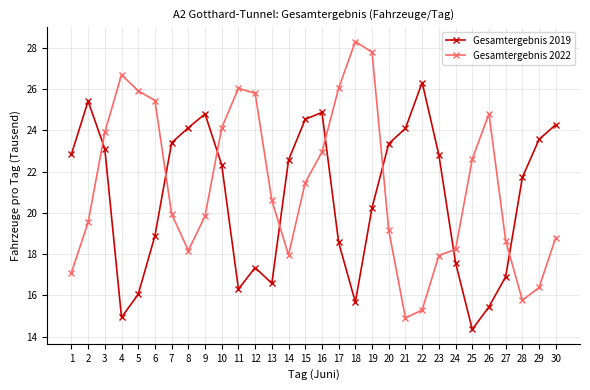

What are all the series names shown in the legend?

Gesamtergebnis 2019, Gesamtergebnis 2022